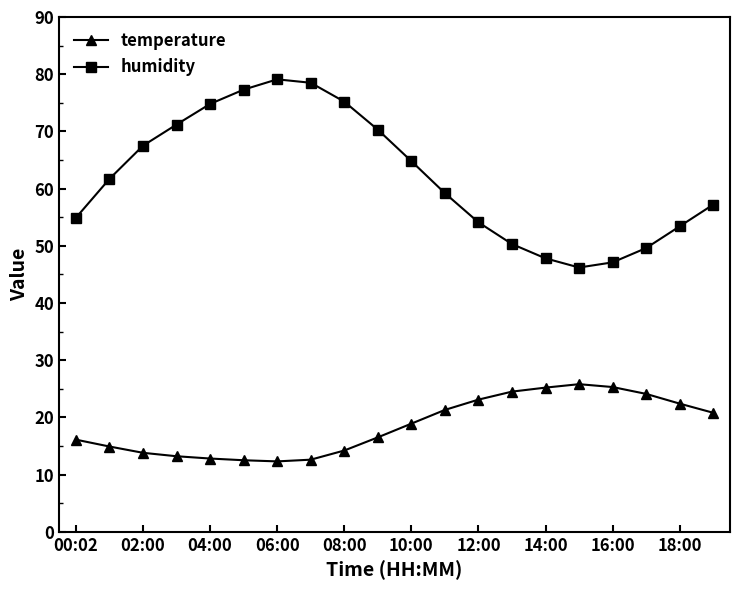

What is the sum of all humidity values?

1240.2